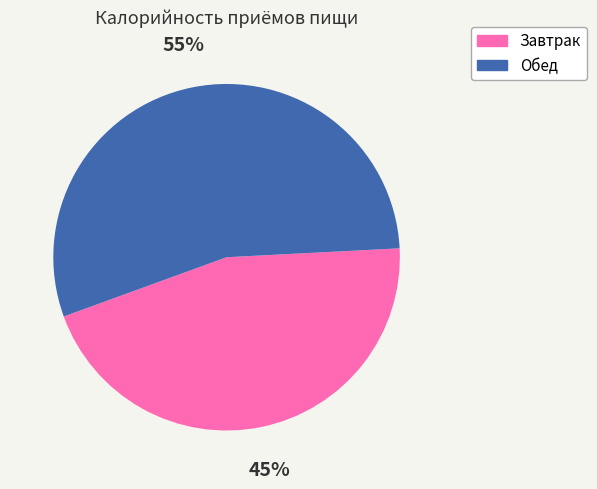

Which has a higher value, Обед or Завтрак?

Обед